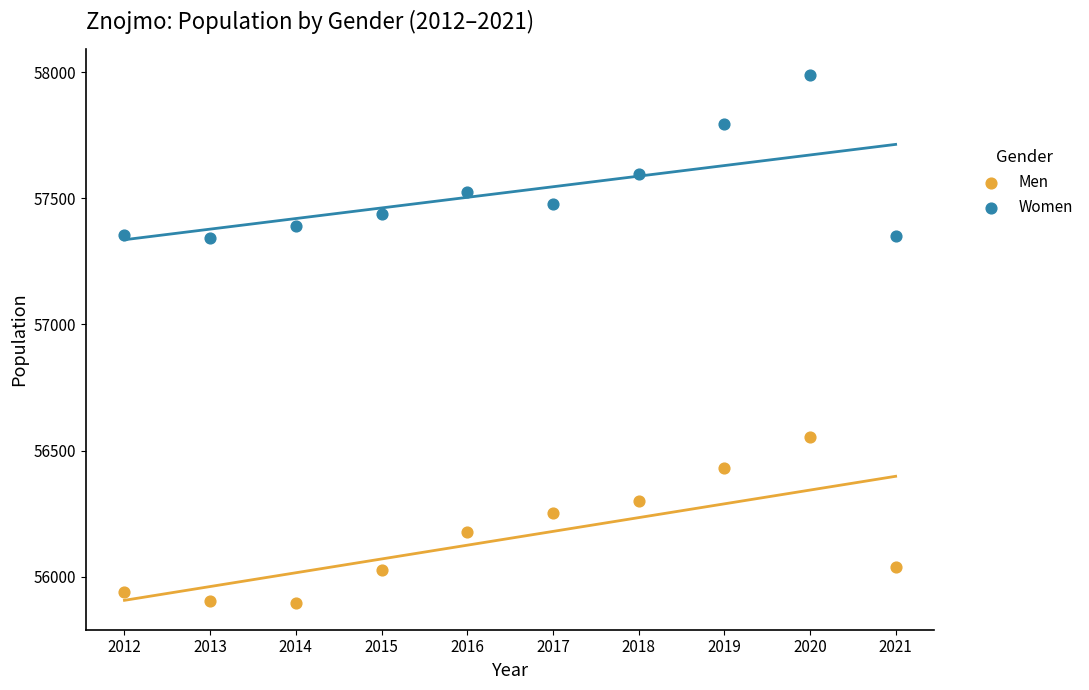

Which series contains the highest Y value?

Women